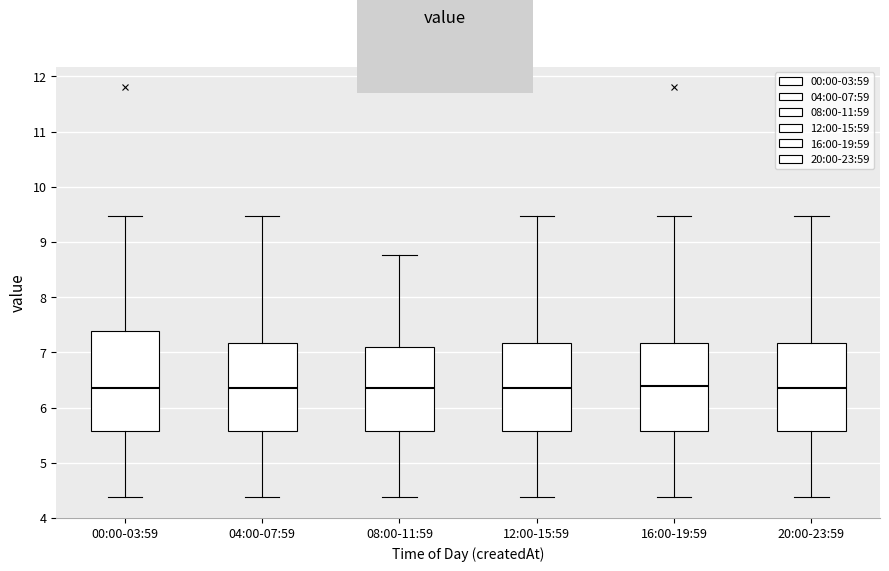

Reading left to right, transcribe this box plot: for each box, give where its median line is, the range the box spans, and where its two whiskers end, as read against the y-axis. The values are not printed on the chart, so give them approximately, as read against the axis.

00:00-03:59: median 6.4, box 5.6 to 7.4, whiskers 4.4 to 9.5
04:00-07:59: median 6.4, box 5.6 to 7.2, whiskers 4.4 to 9.5
08:00-11:59: median 6.4, box 5.6 to 7.1, whiskers 4.4 to 8.8
12:00-15:59: median 6.4, box 5.6 to 7.2, whiskers 4.4 to 9.5
16:00-19:59: median 6.4, box 5.6 to 7.2, whiskers 4.4 to 9.5
20:00-23:59: median 6.4, box 5.6 to 7.2, whiskers 4.4 to 9.5